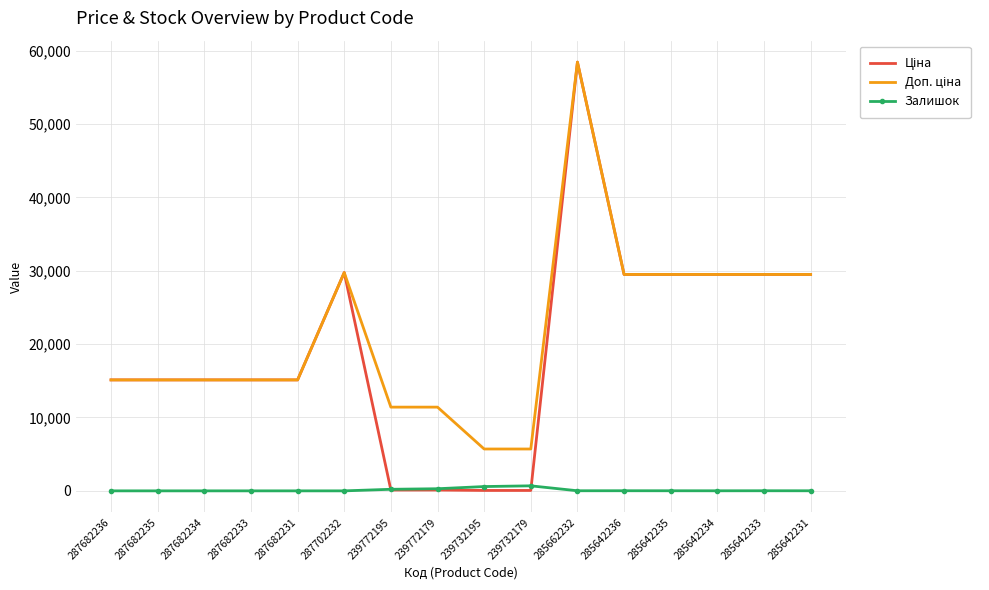

What is the spread (max minus min) of values at 287682233?

15120.0